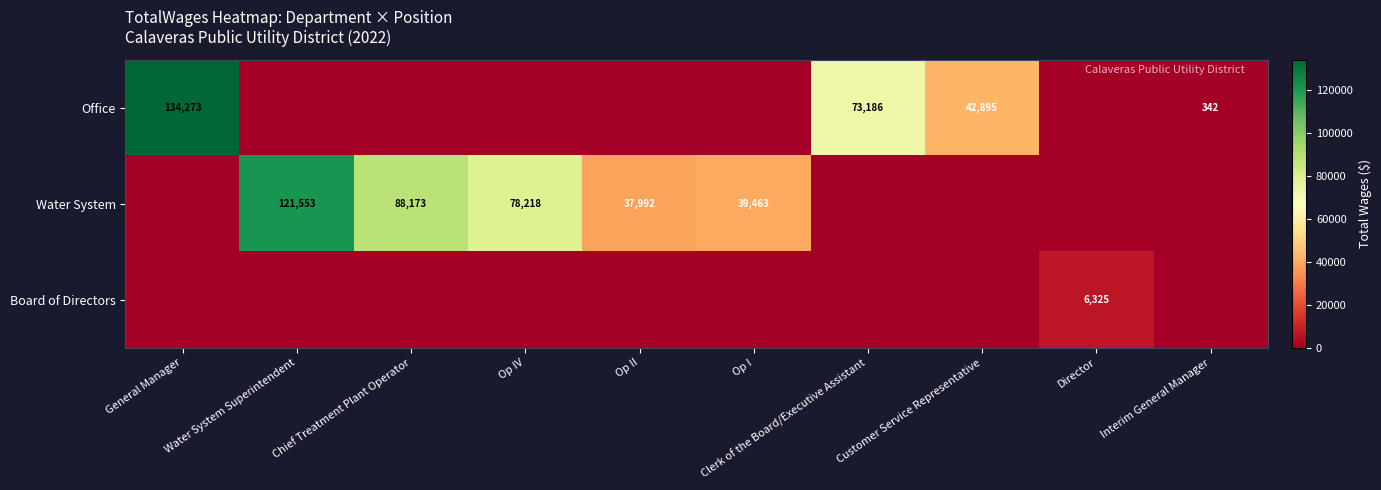

Between Water System Superintendent and Op I, which is larger?

Water System Superintendent